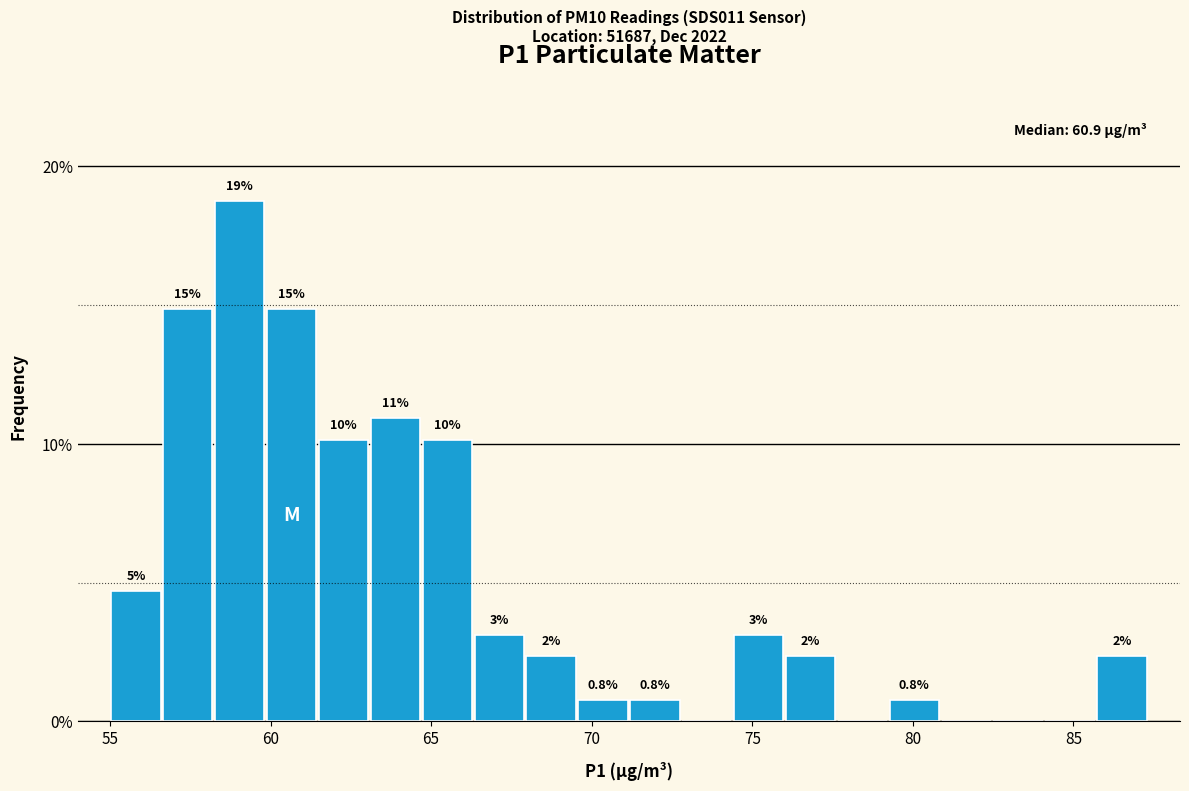

Around what value on the x-axis is the tallest bar? Give the approximate position of its centre, as read against the axis.

59.0